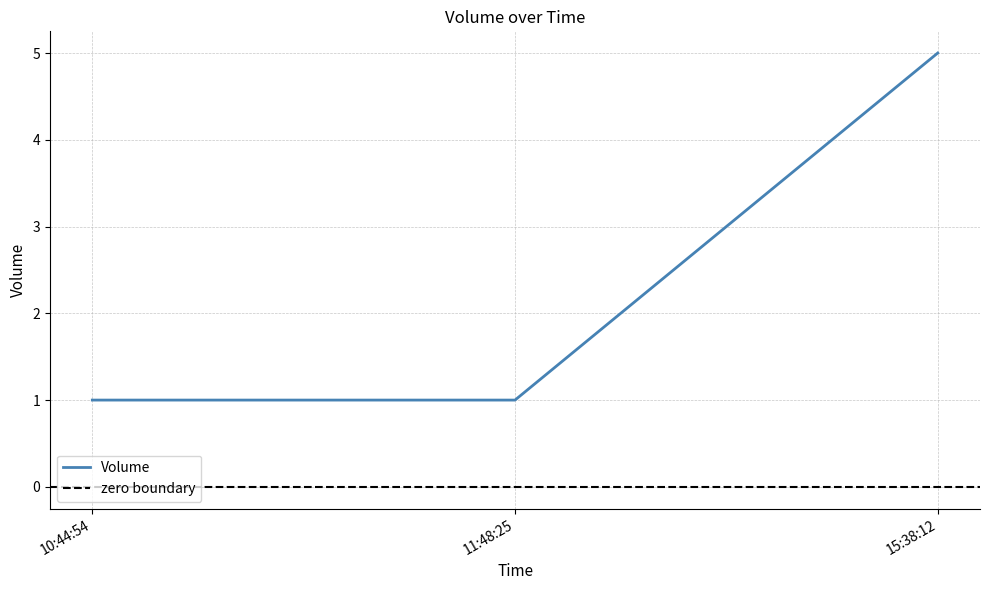

Does the chart have visible grid lines?

Yes